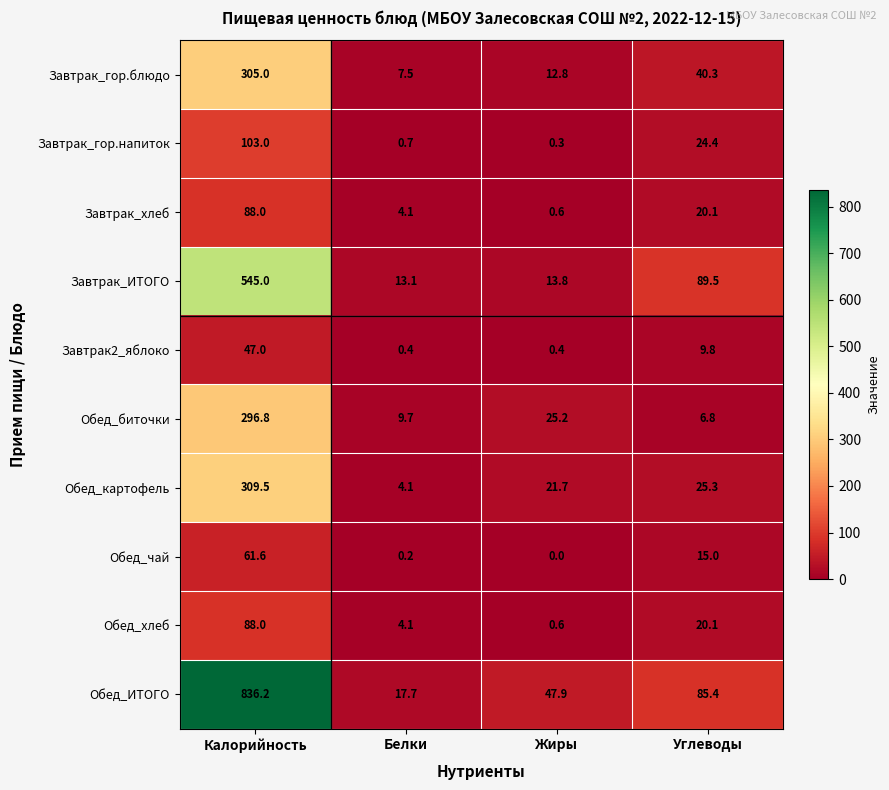

How many data points in Обед_биточки are less than 25?

2